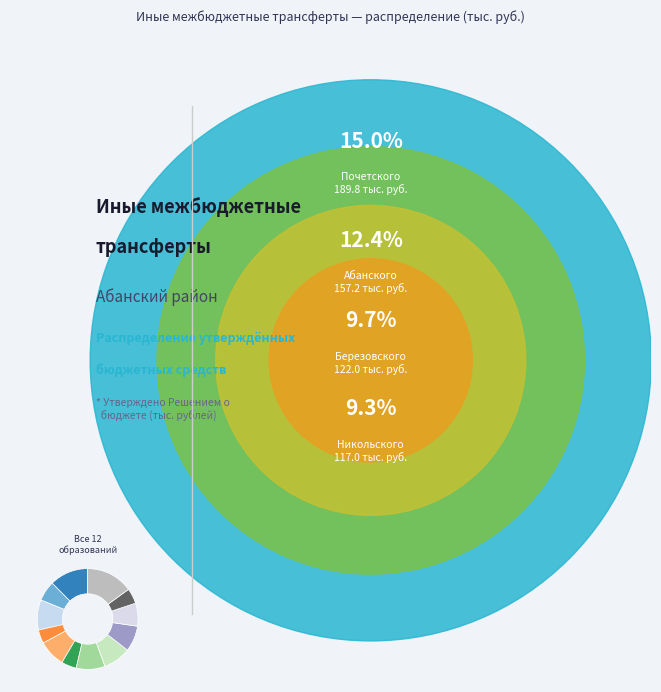

How many segments does this pie chart have?

12